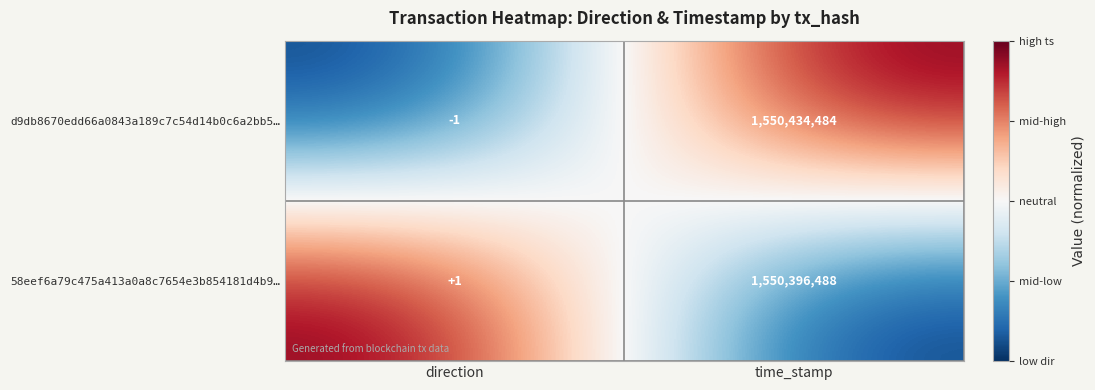

Read the d9db8670edd66a0843a189c7c54d14b0c6a2bb5… value at time_stamp, to the nearest 100.

1550434500